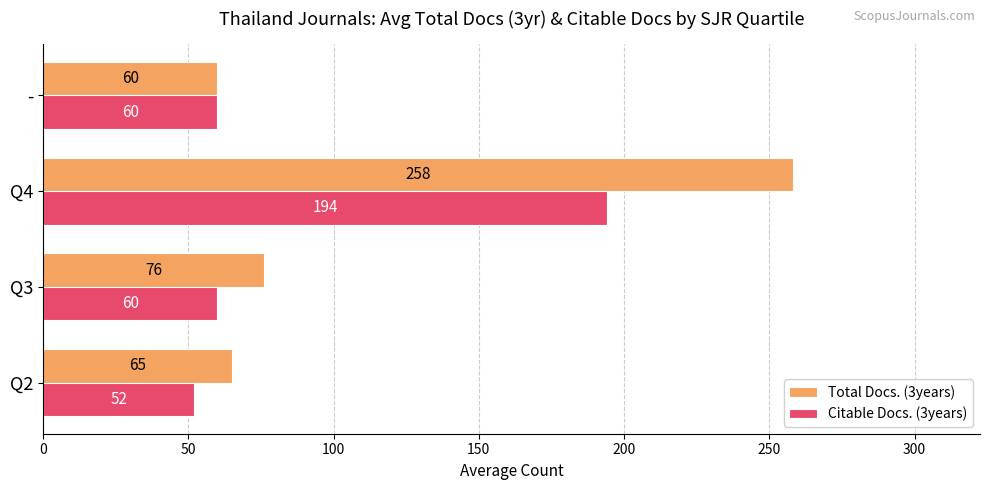

Read the Citable Docs. (3years) value at -, to the nearest 10.

60